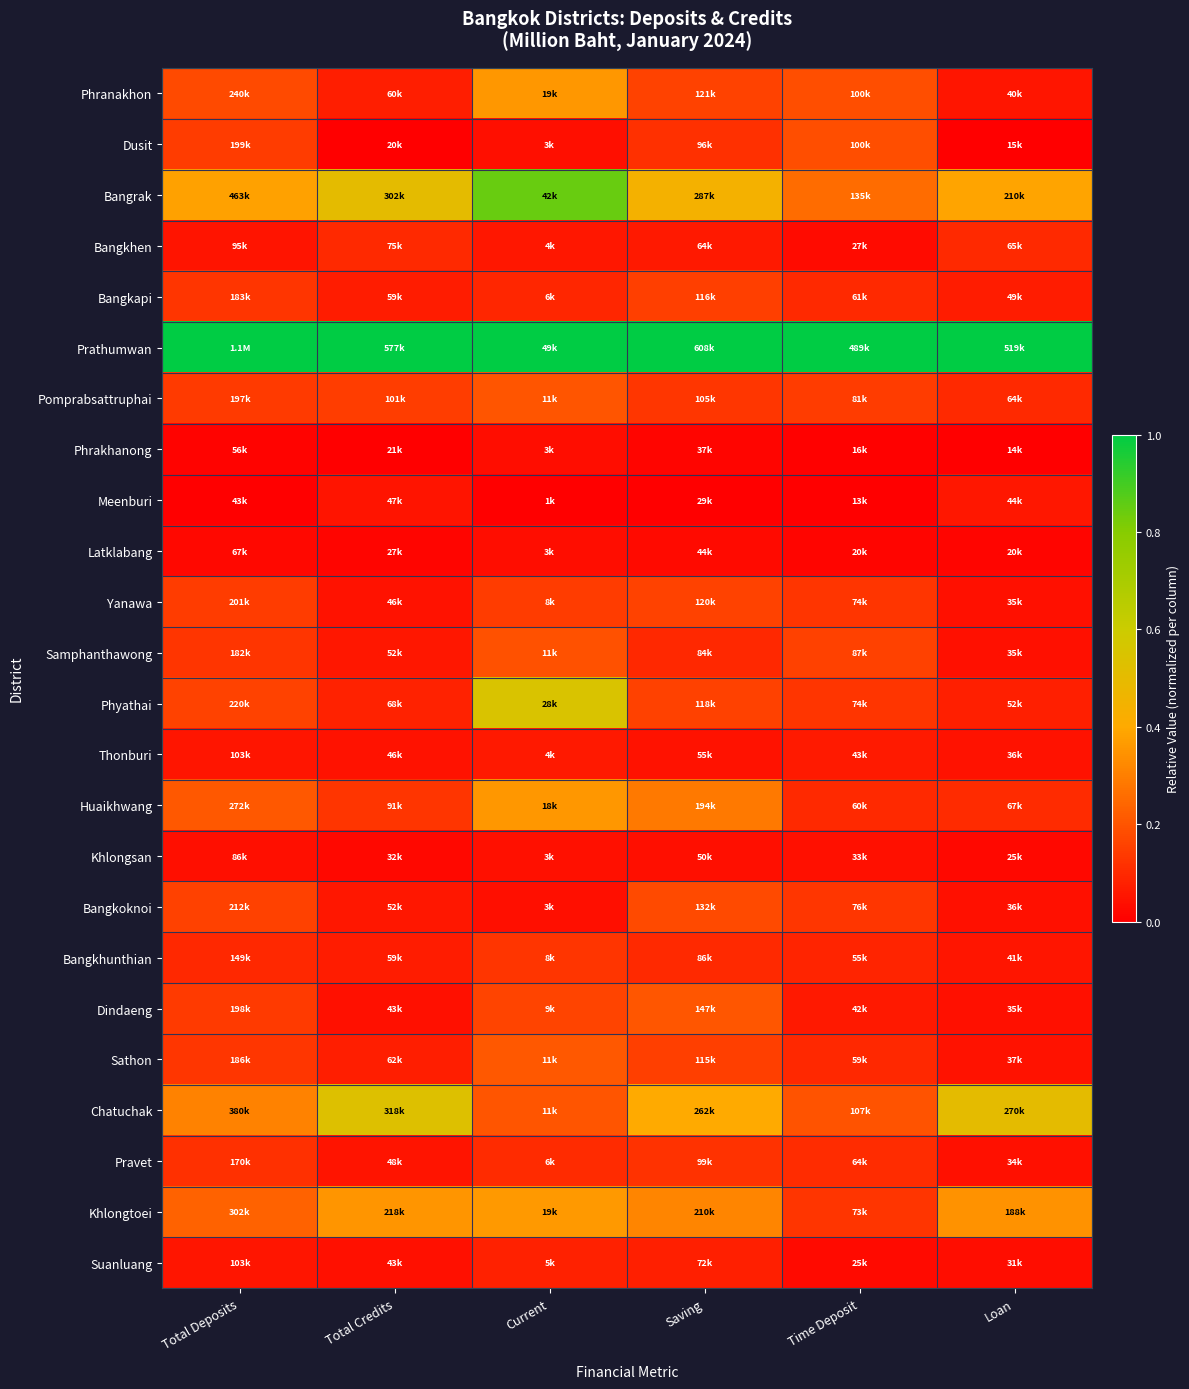

Which label corresponds to the largest value in the chart?

Total Deposits